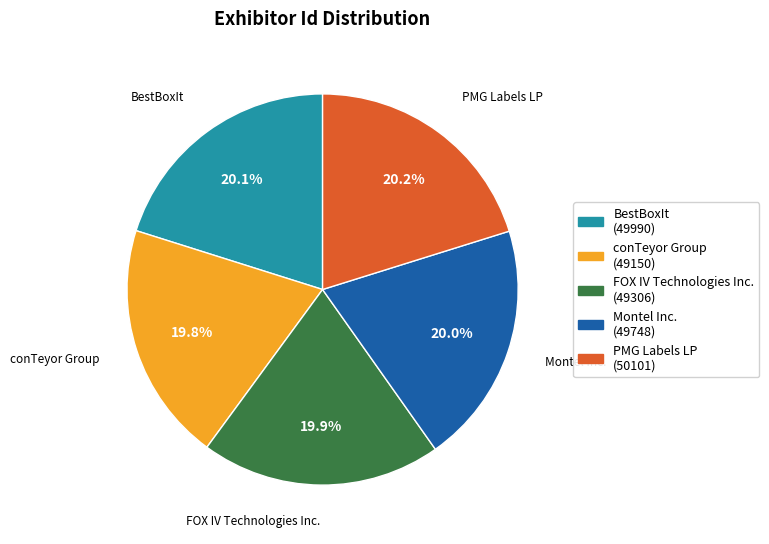

Is the sum of Montel Inc. and FOX IV Technologies Inc. greater than half?

No